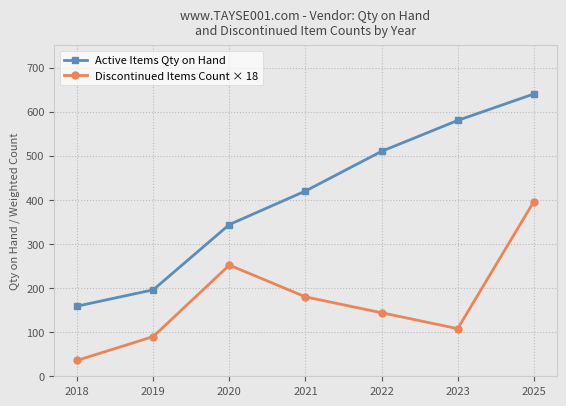

What is the spread (max minus min) of values at 2025?

244